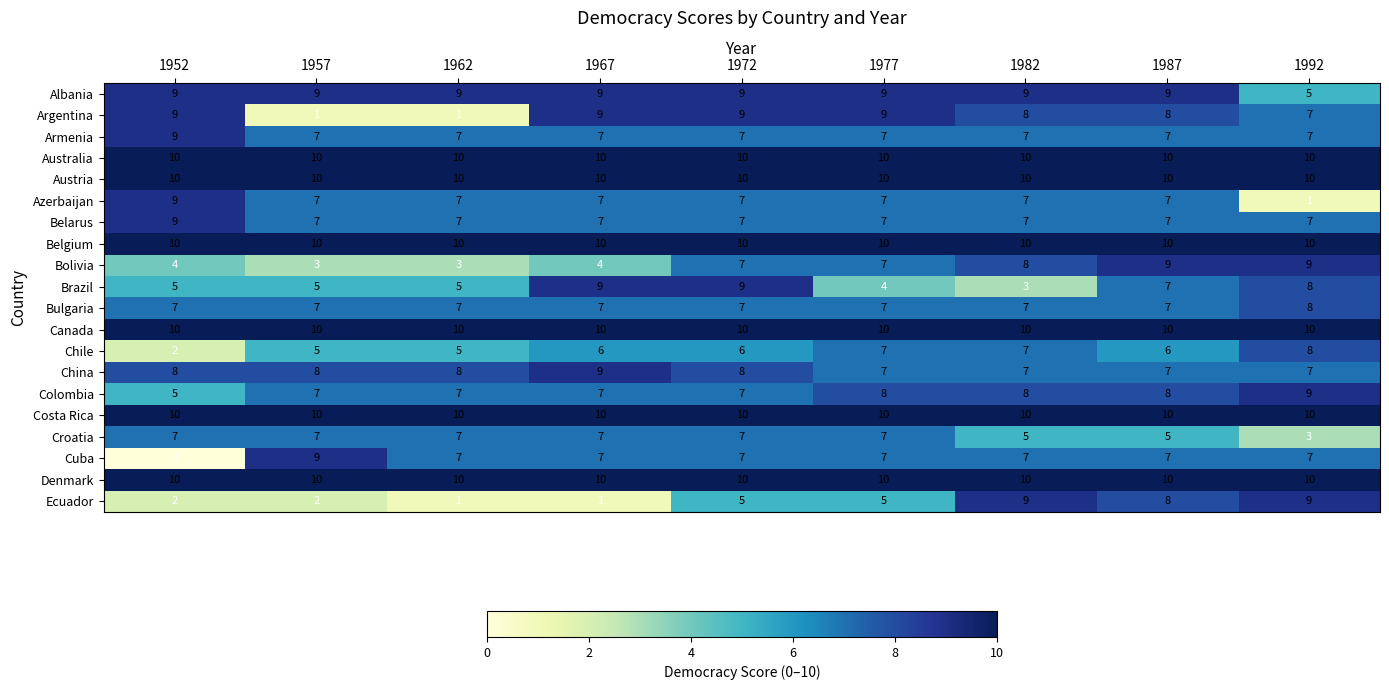

Which label corresponds to the smallest value in the chart?

1952